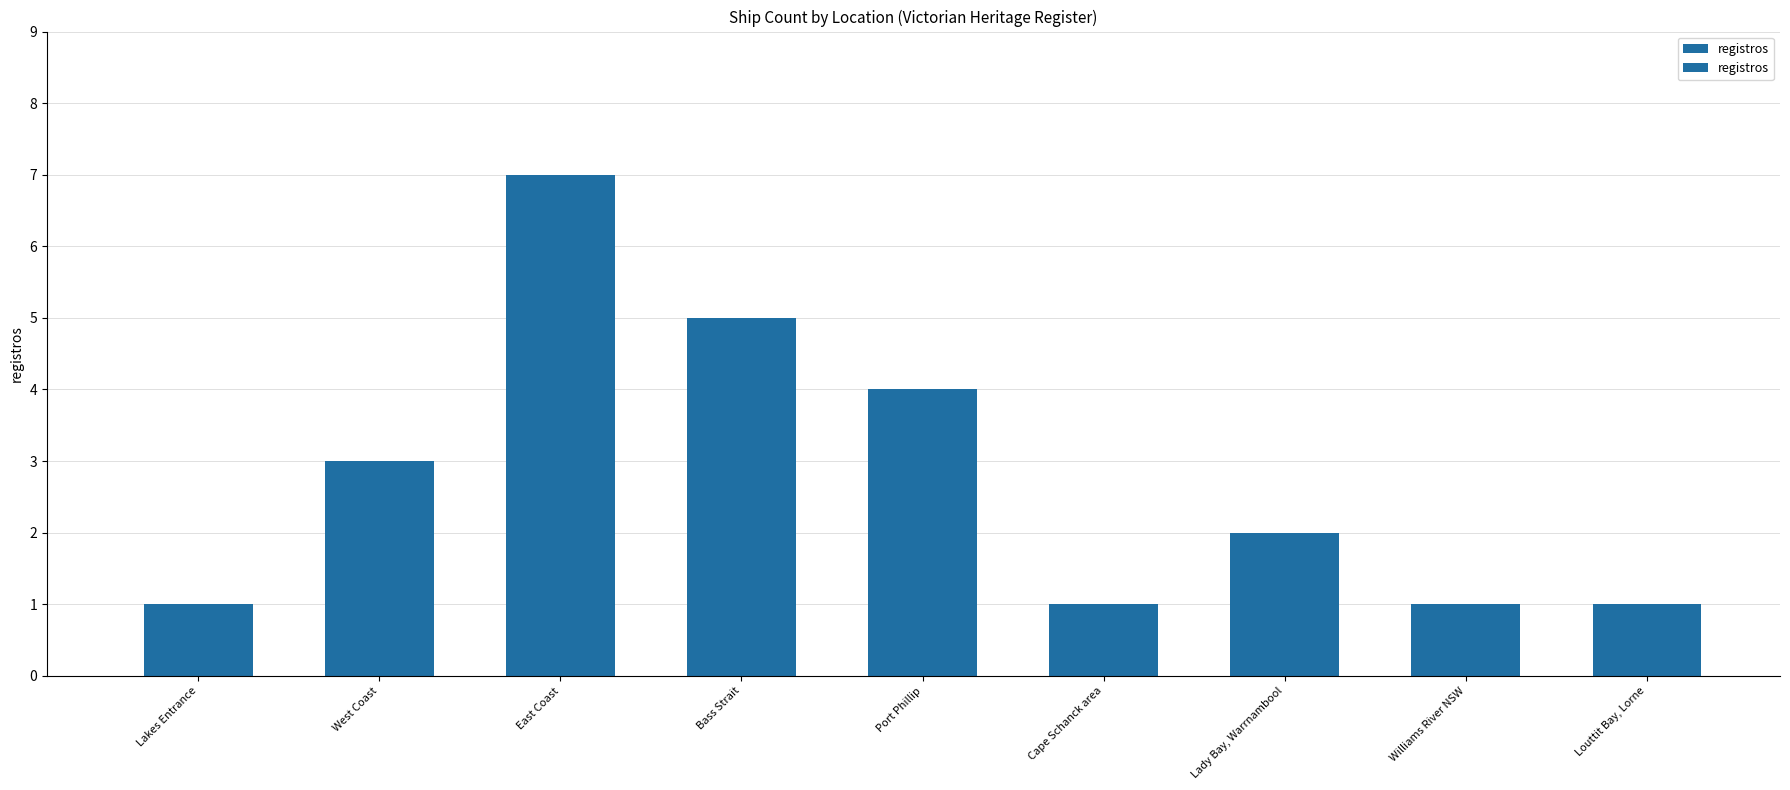

Reading left to right, list all the values displayed in this chart.

Lakes Entrance=1	West Coast=3	East Coast=7	Bass Strait=5	Port Phillip=4	Cape Schanck area=1	Lady Bay, Warrnambool=2	Williams River NSW=1	Louttit Bay, Lorne=1